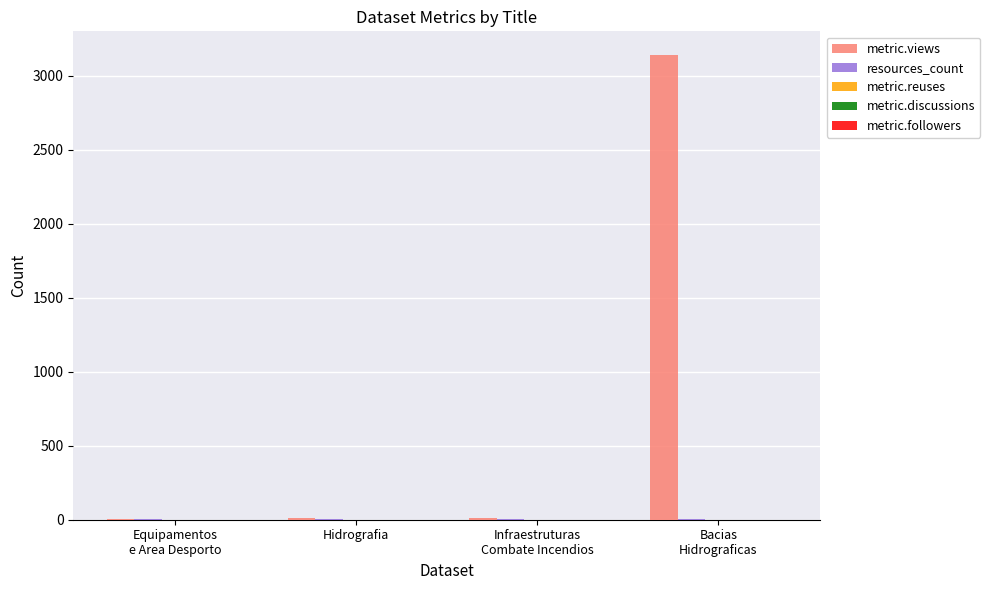

What is the spread (max minus min) of values at Equipamentos
e Area Desporto?

4